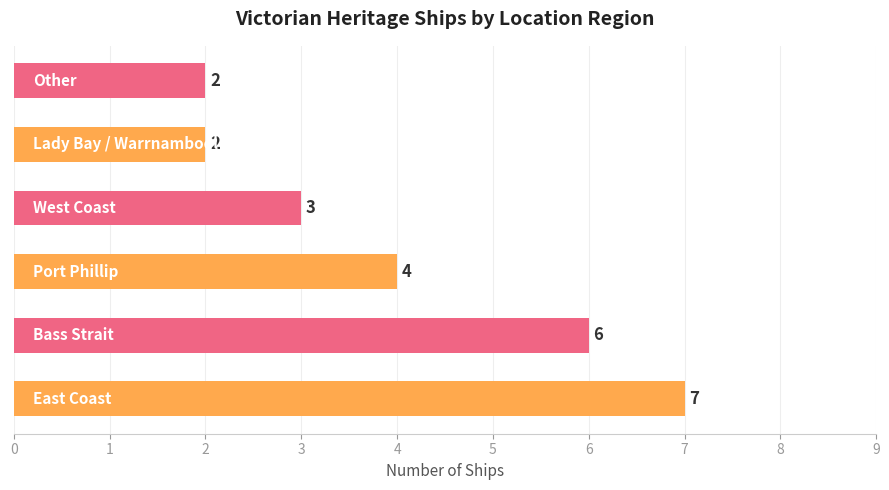

How many values are between 2 and 6?

5